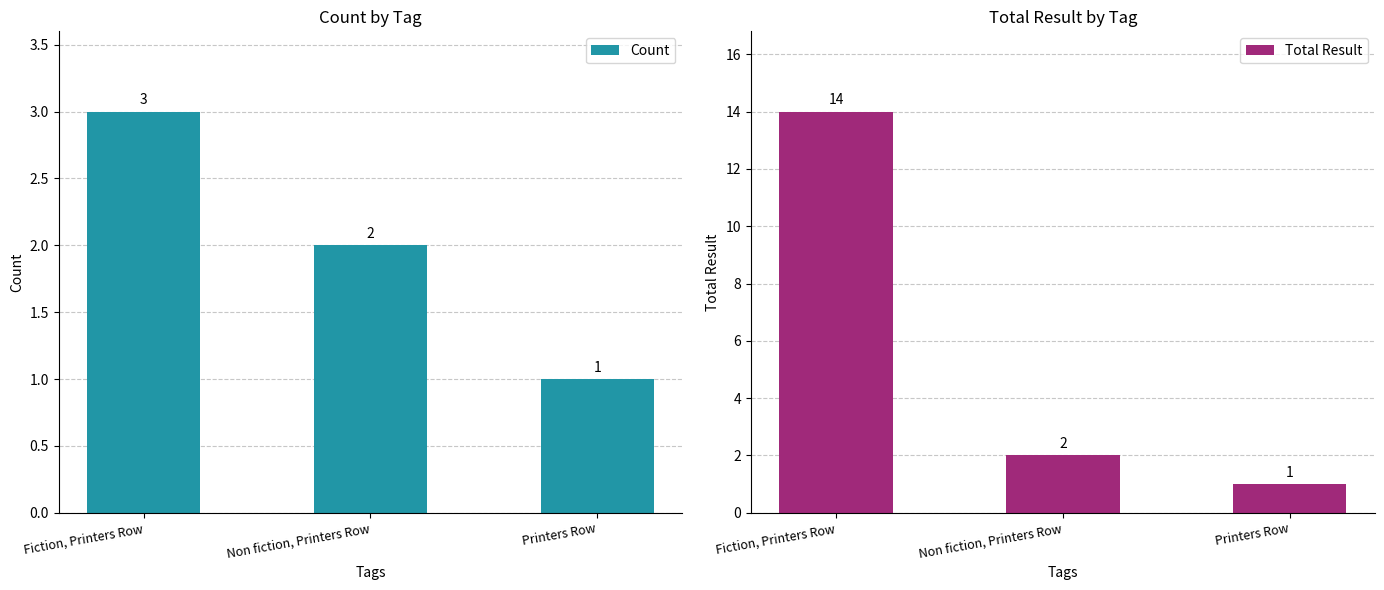

What are all the series names shown in the legend?

Count, Total Result